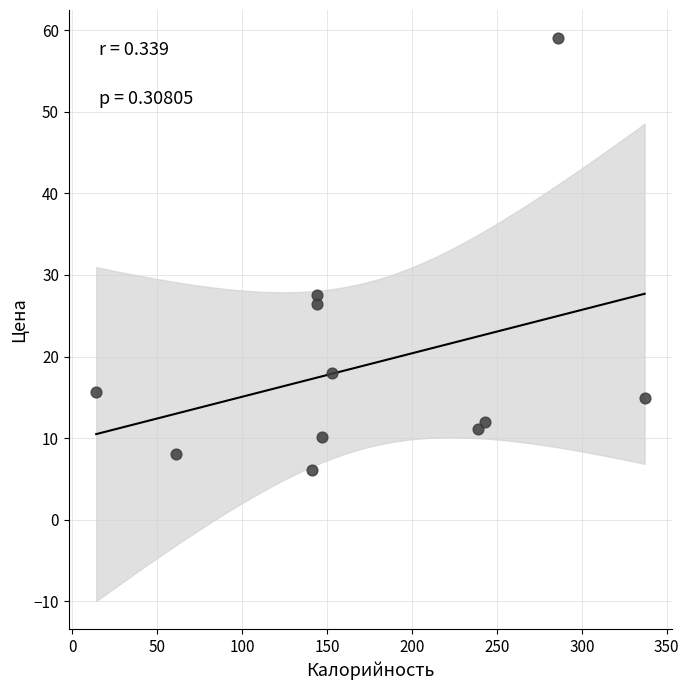

What is the range of Y values (max minus min)?

52.9